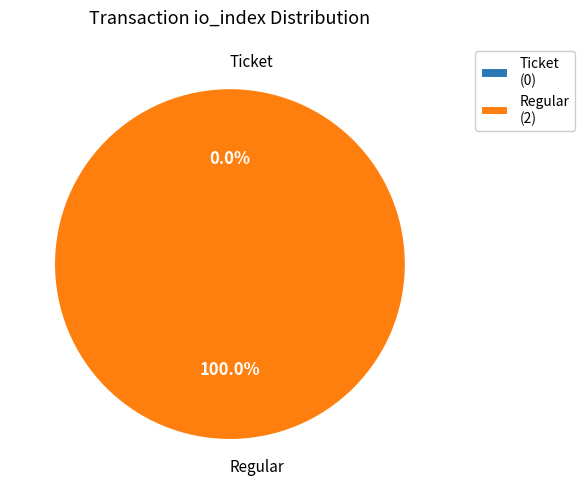

To the nearest percent, what is the average slice percentage?

50%